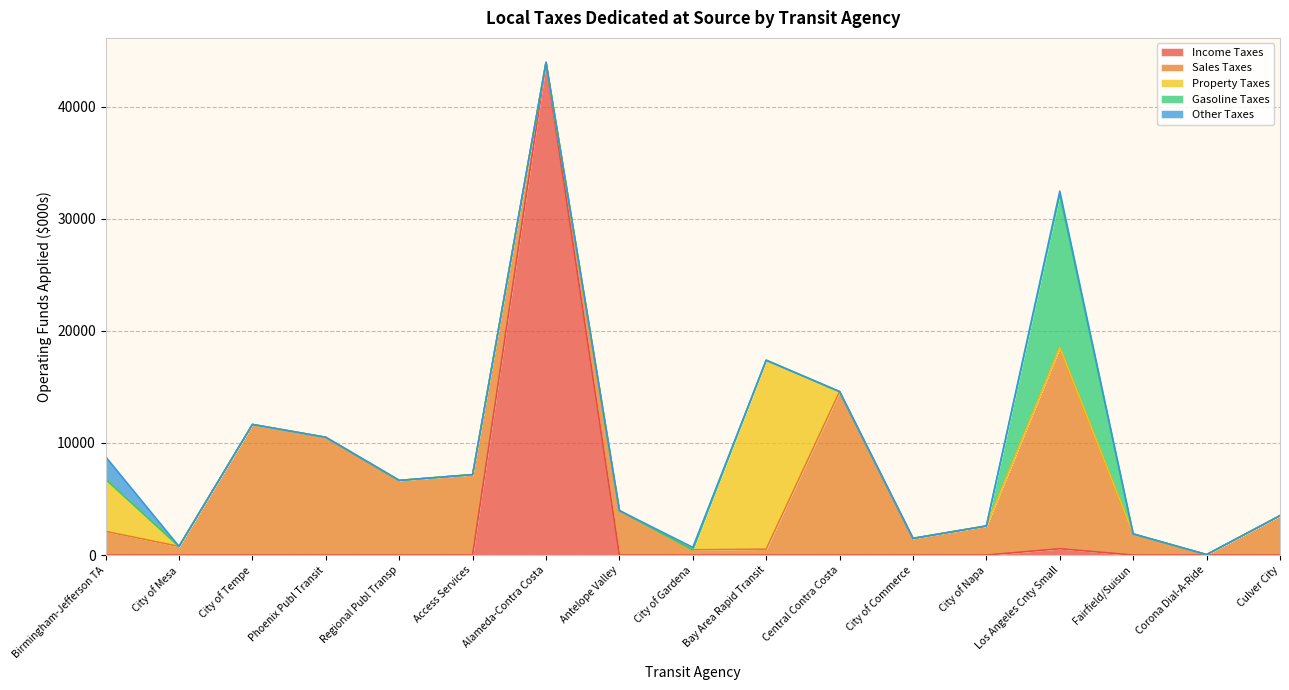

Between Access Services and City of Gardena, which series saw the biggest shift?

Sales Taxes